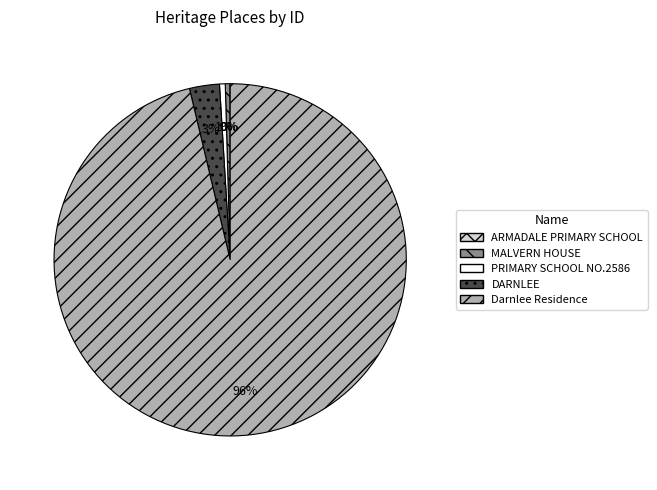

To the nearest percent, what is the difference between the largest and smallest slice percentages?

96%